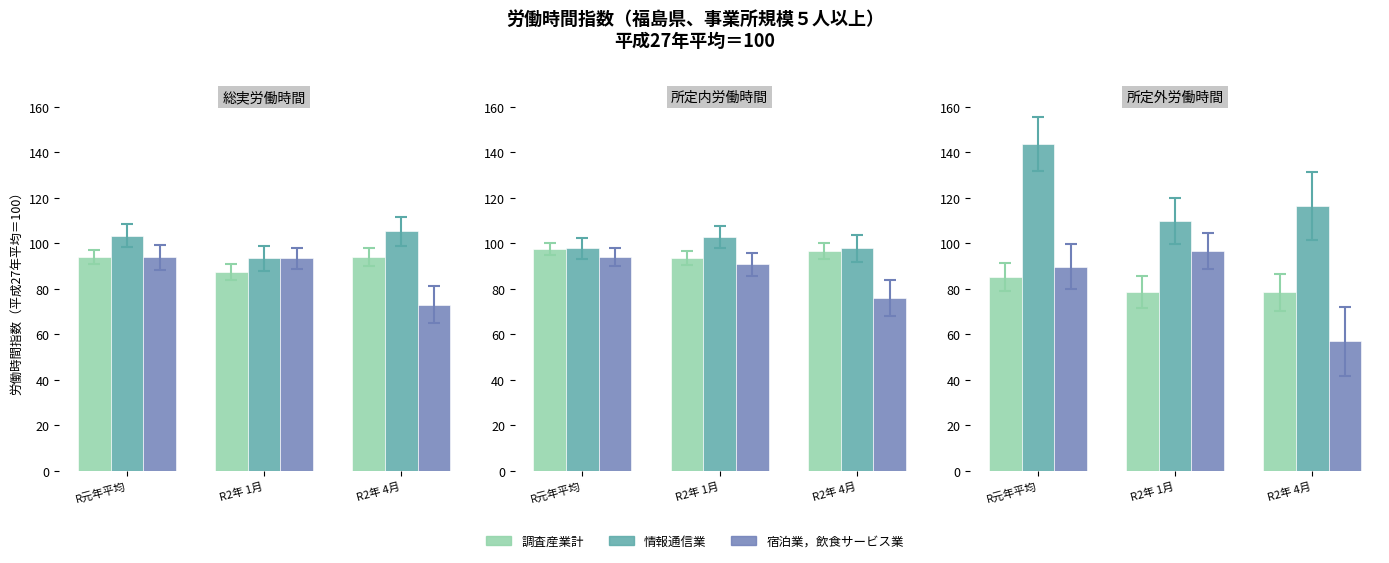

Which has a higher value, R2年 1月 or R元年平均?

R元年平均